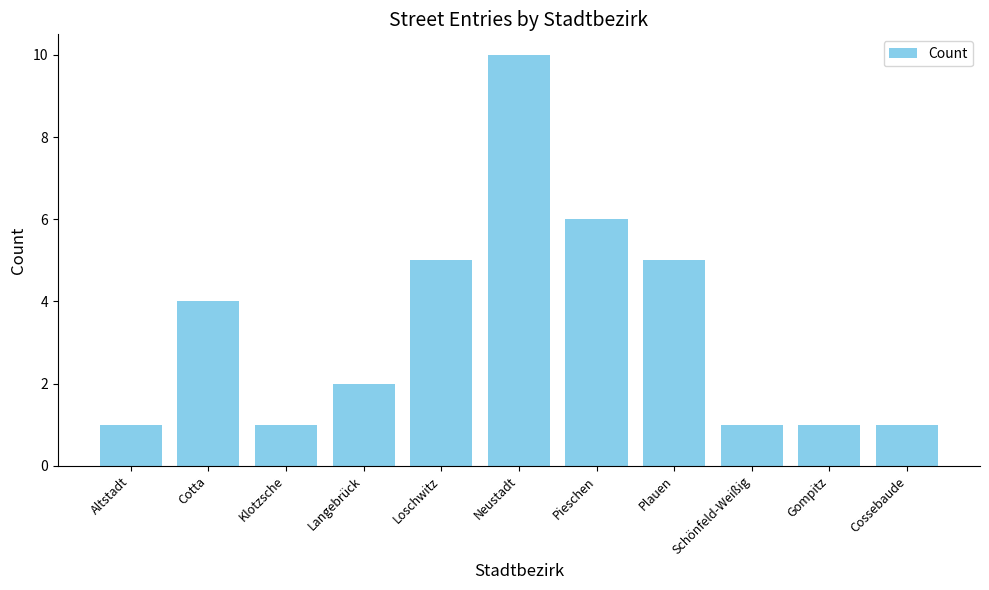

What is the label of the 1st bar from the left?

Altstadt